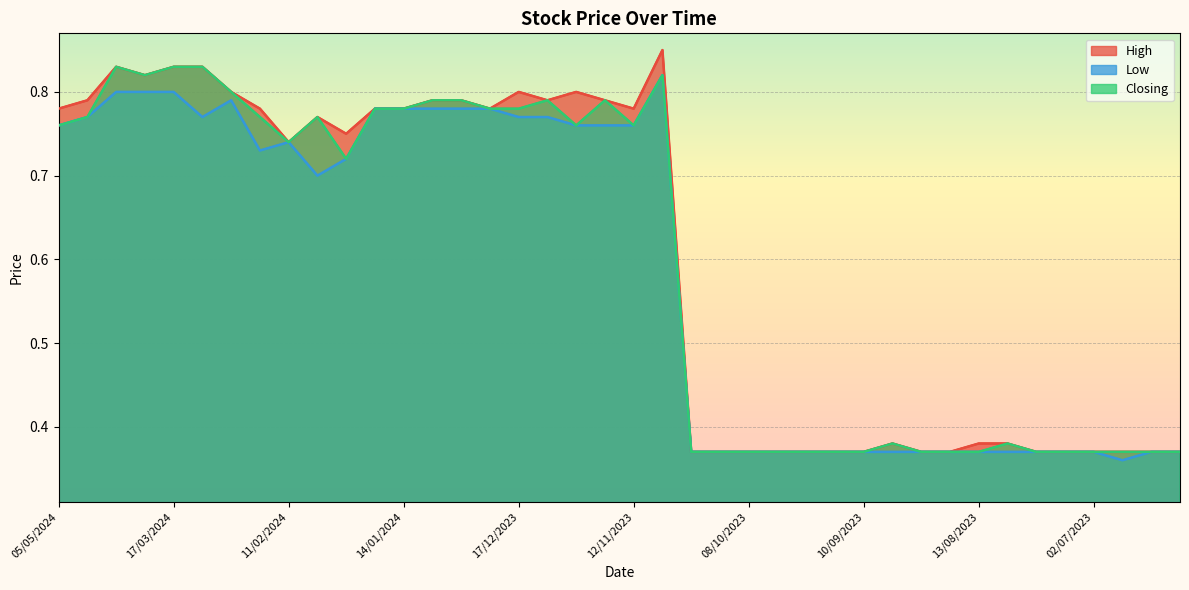

Is it true that High equals 0.8 at 24/03/2024?

True